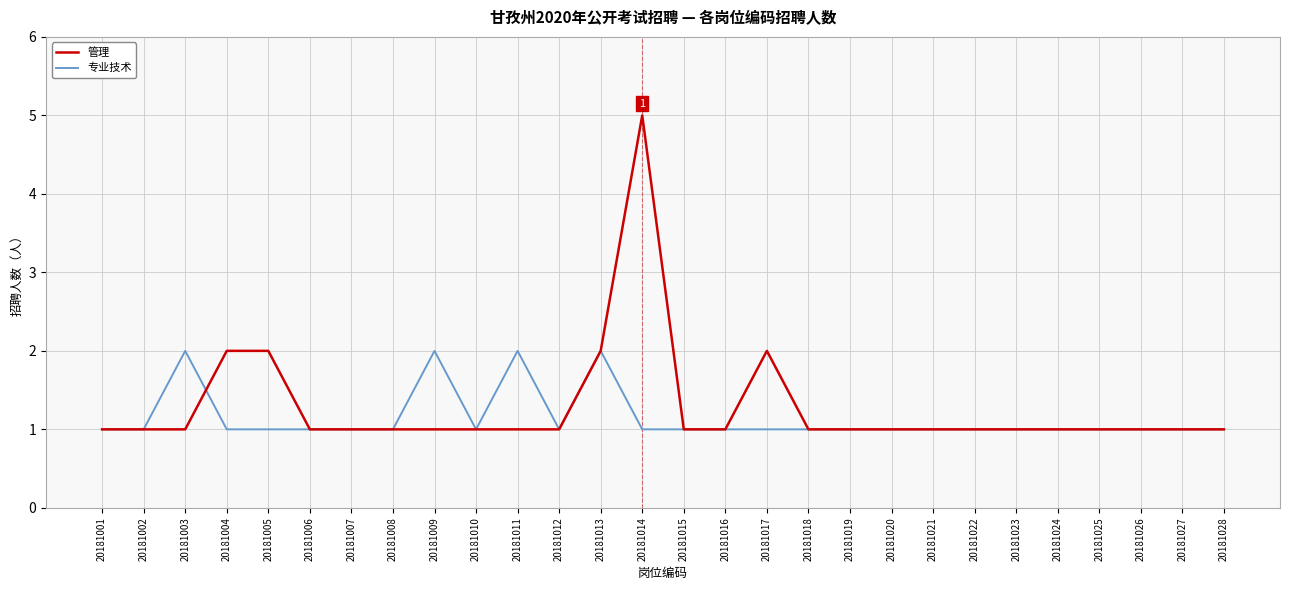

Is it true that 专业技术 equals 0 at 20181019?

False